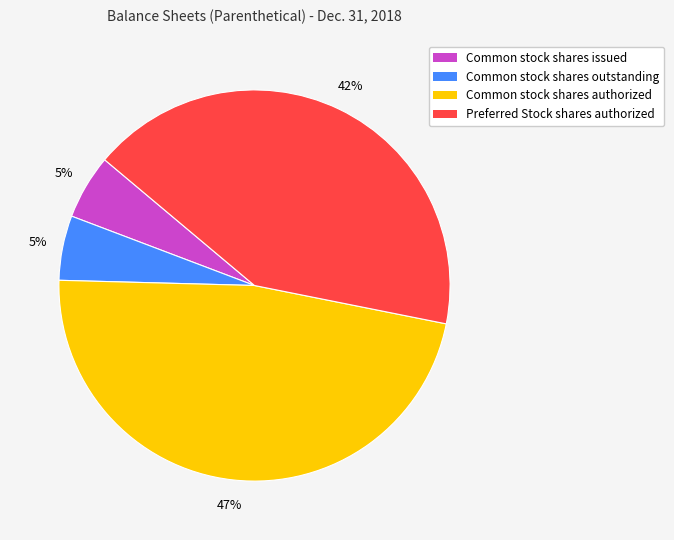

What is the largest slice in the pie chart?

Common stock shares authorized